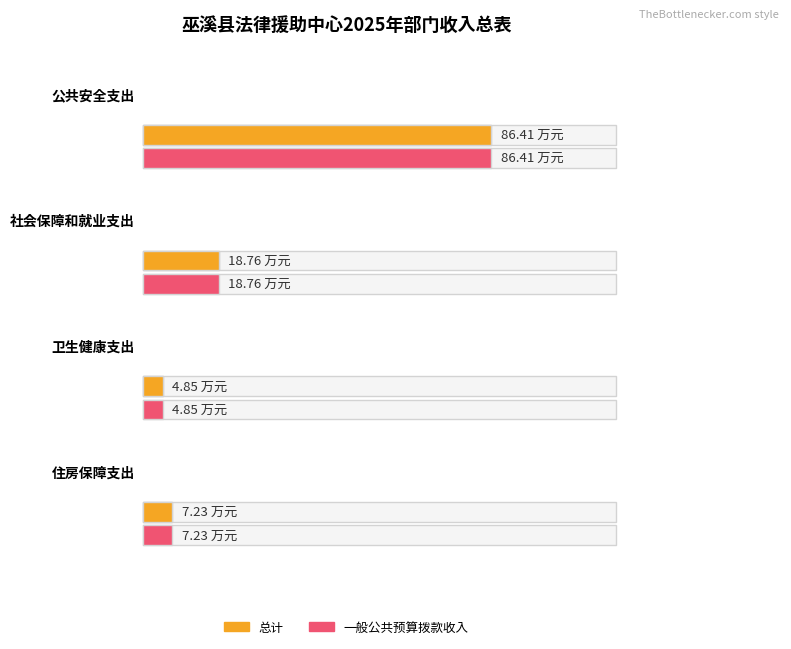

Rank the categories by 一般公共预算拨款收入 value from highest to lowest.

公共安全支出, 社会保障和就业支出, 住房保障支出, 卫生健康支出